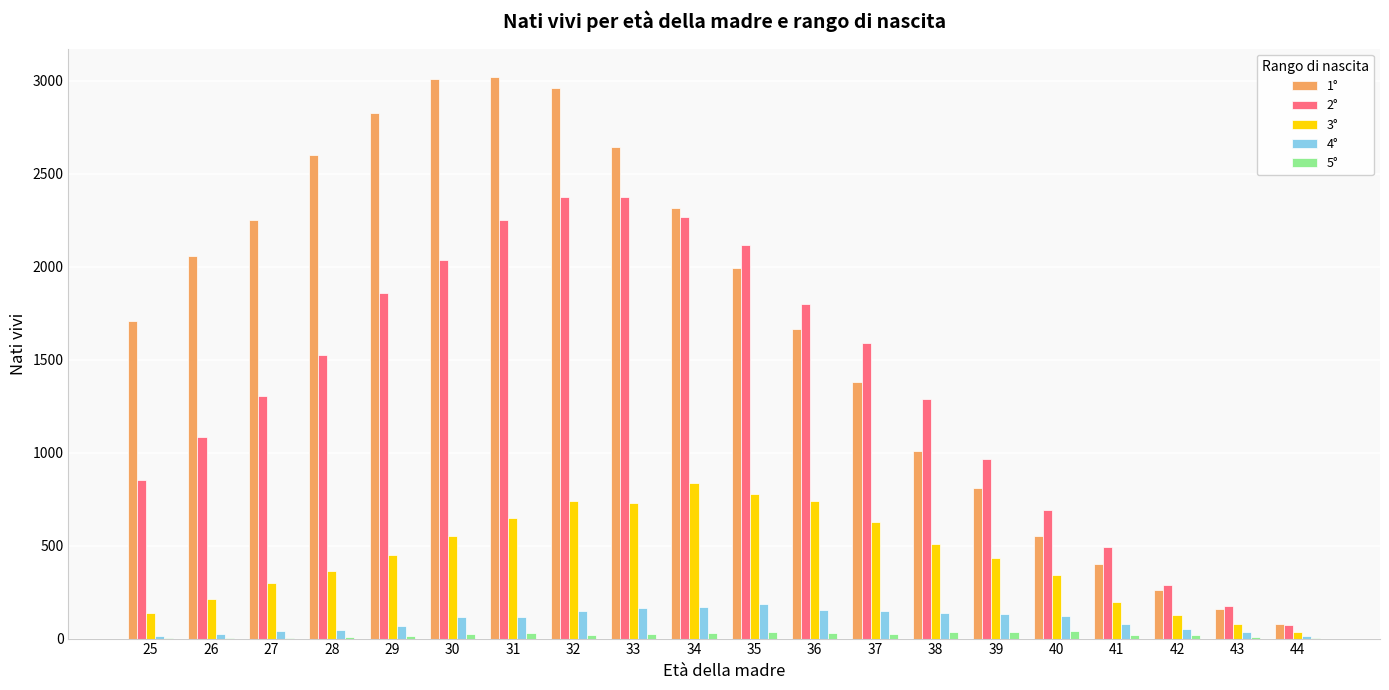

Which series has the largest total across all categories?

1°